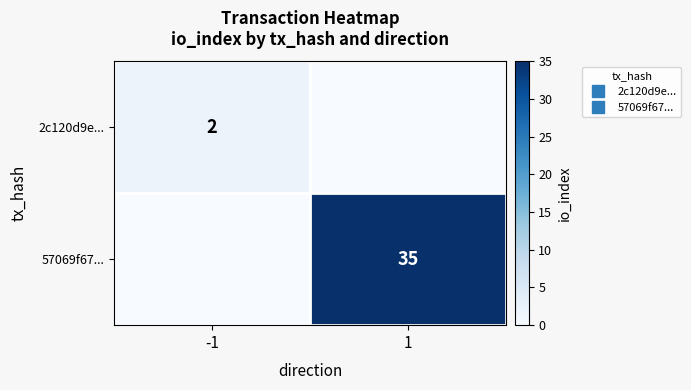

Which has a higher value, 1 or -1?

-1